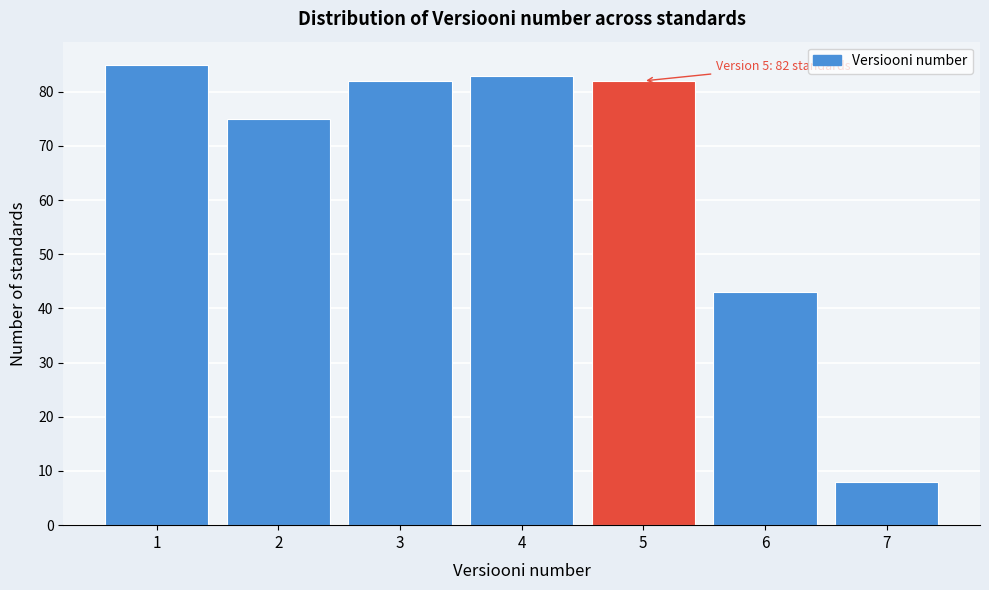

Reading left to right, list all the values displayed in this chart.

1=85	2=75	3=82	4=83	5=82	6=43	7=8